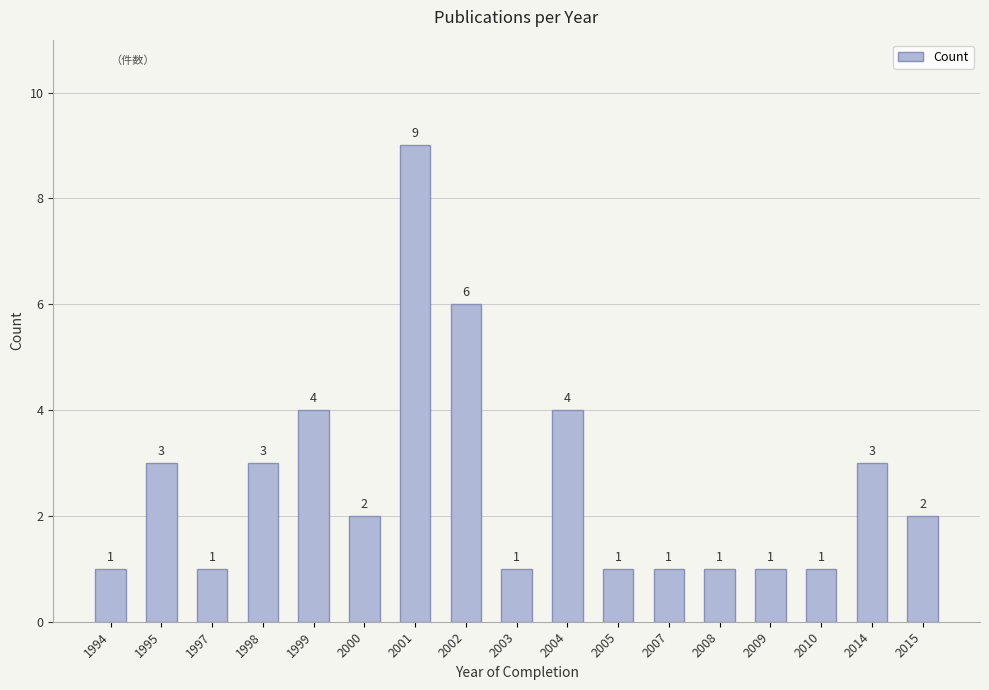

How many values are below 2?

8